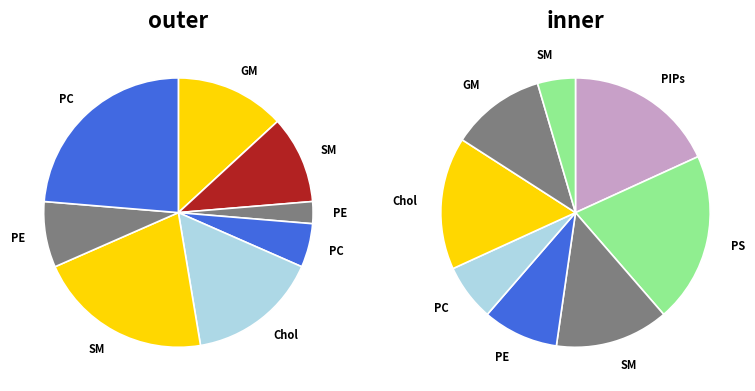

Which series changed the most between 5 and 2?

inner